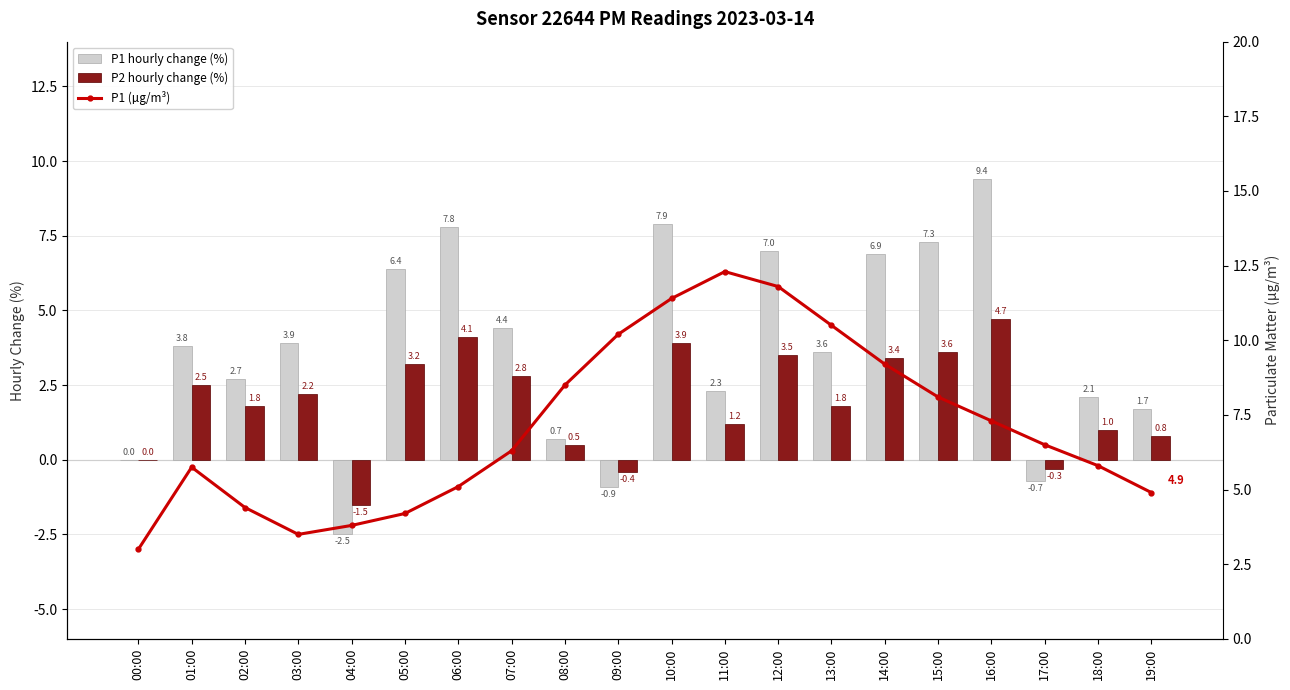

List the series in order of their peak value, highest first.

P1 (µg/m³), P1 hourly change (%), P2 hourly change (%)